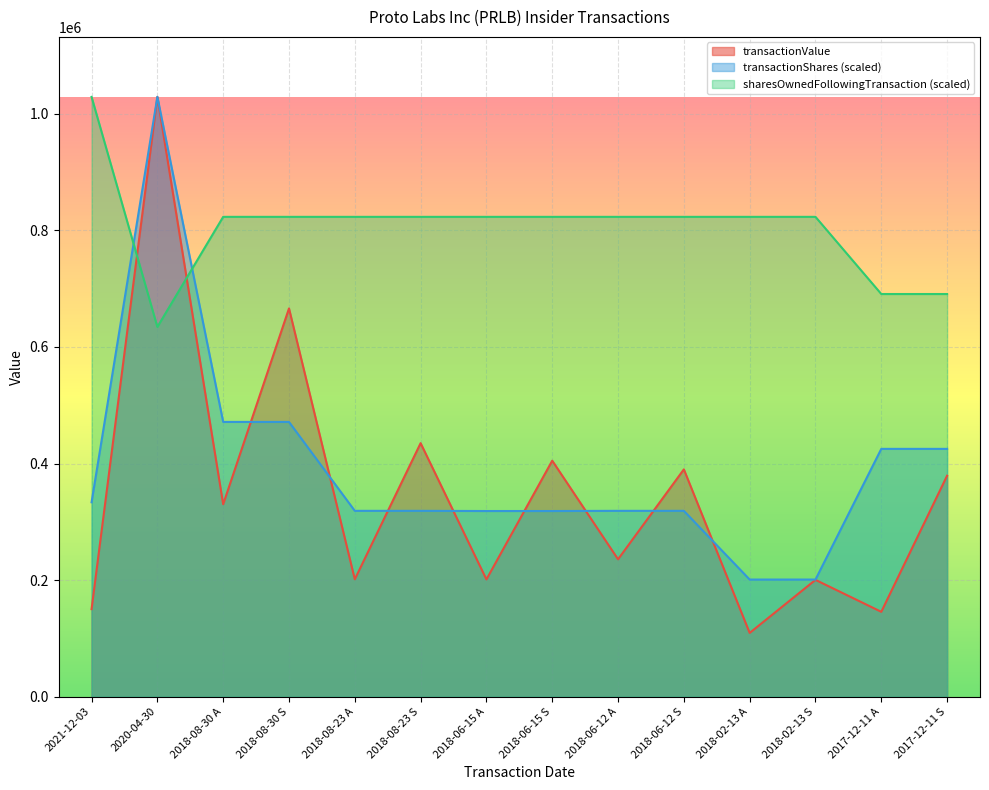

Rank the series by their maximum value, from lowest to highest.

transactionValue, transactionShares, sharesOwnedFollowingTransaction